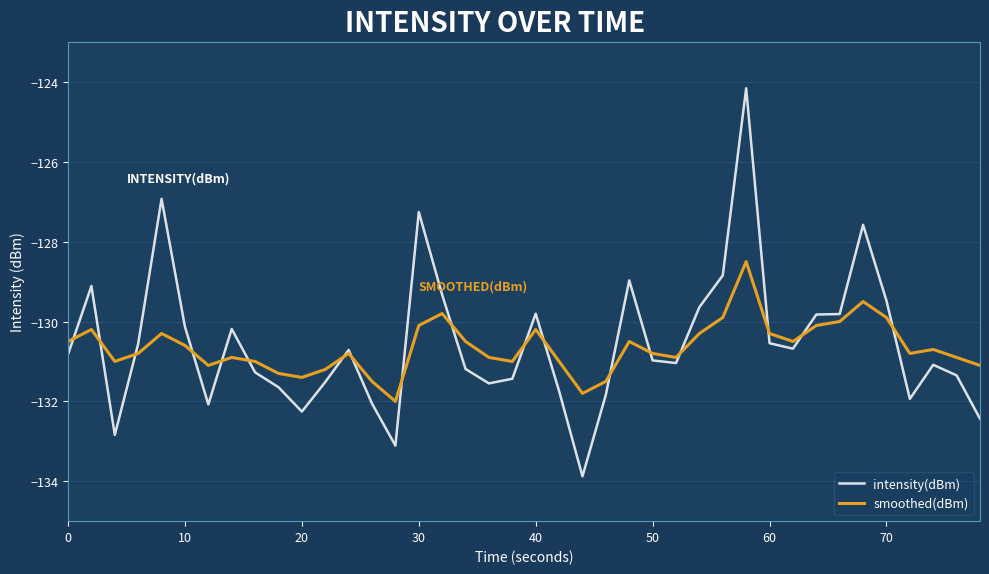

Rank the series by their maximum value, from lowest to highest.

smoothed(dBm), intensity(dBm)